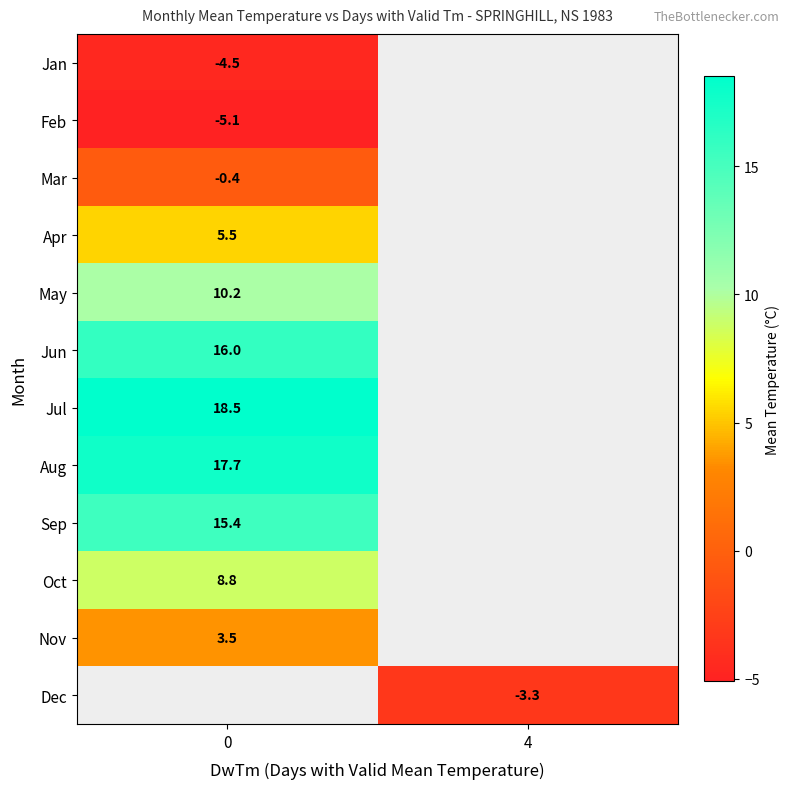

How many data points does each series have?

2